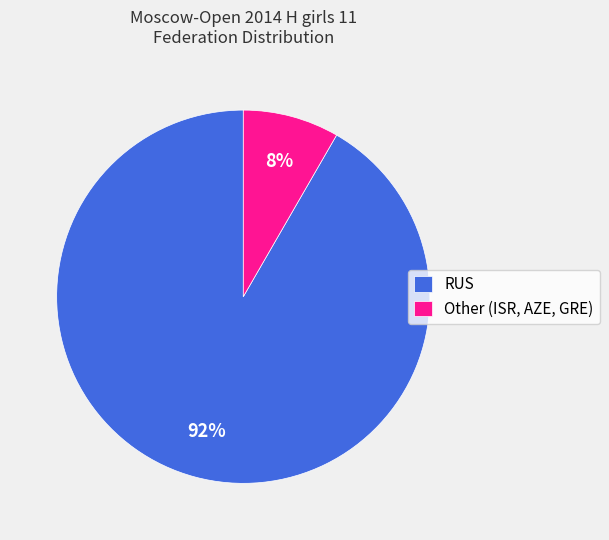

Is it true that RUS is 76% of the pie?

False